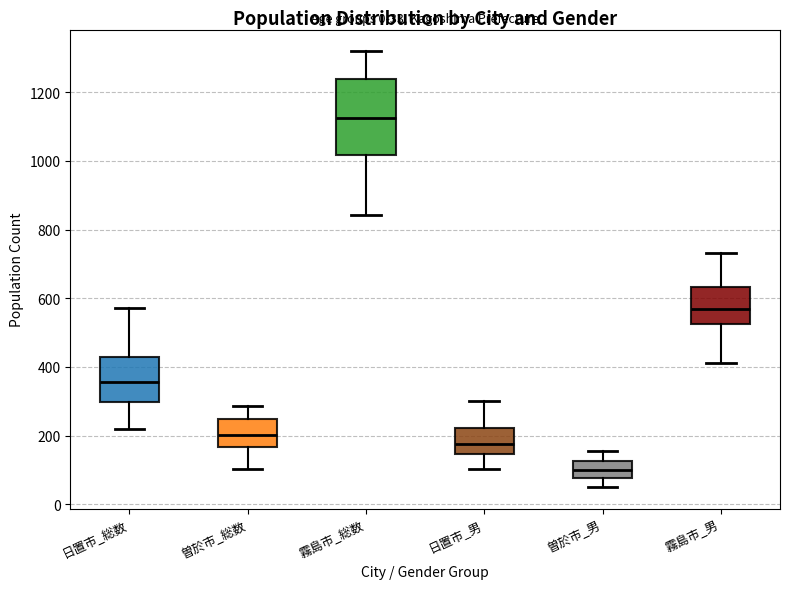

Comparing the boxes themselves (not the whiskers), which one is the tallest?

霧島市_総数